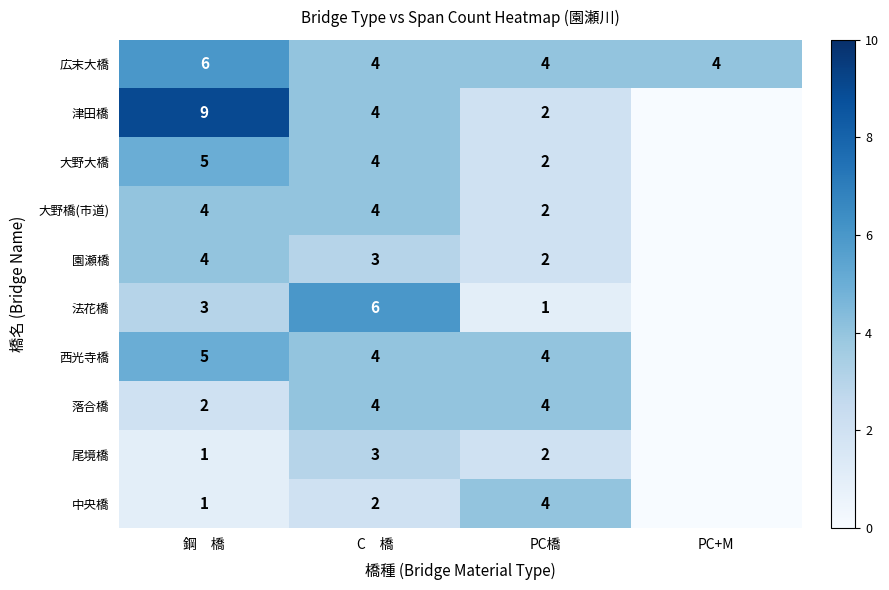

Between C　橋 and PC橋, which series saw the biggest shift?

法花橋